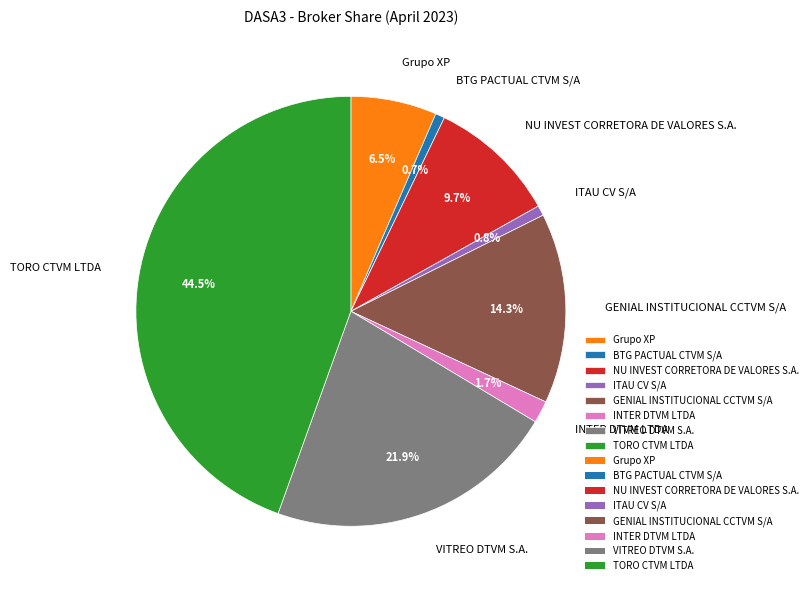

To the nearest percent, what is the average slice percentage?

12%